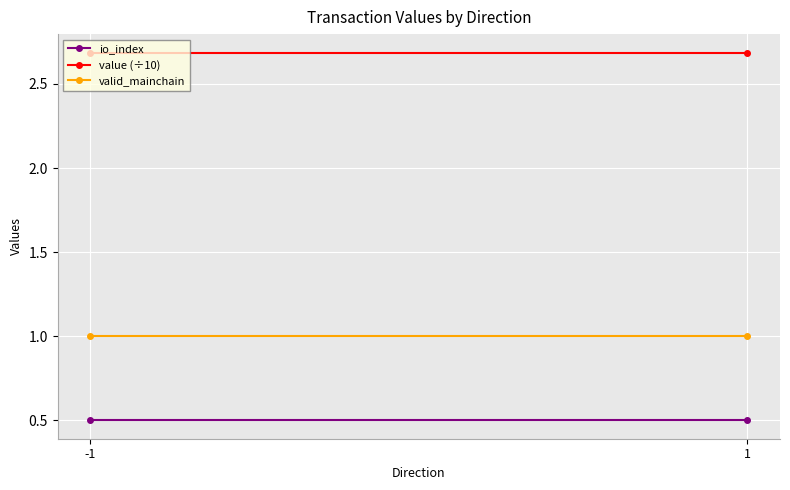

Reading left to right, what are all the values shown in this chart?

io_index: 0.5	0.5
value (÷10): 2.7	2.7
valid_mainchain: 1.0	1.0